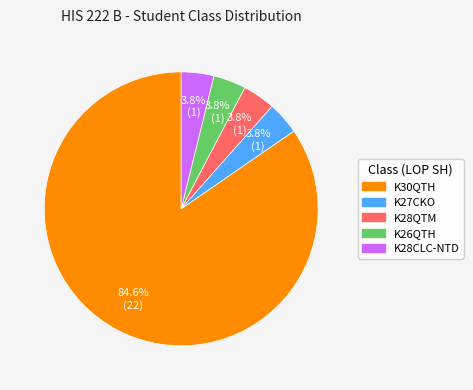

What percentage is the K27CKO slice, to the nearest percent?

4%